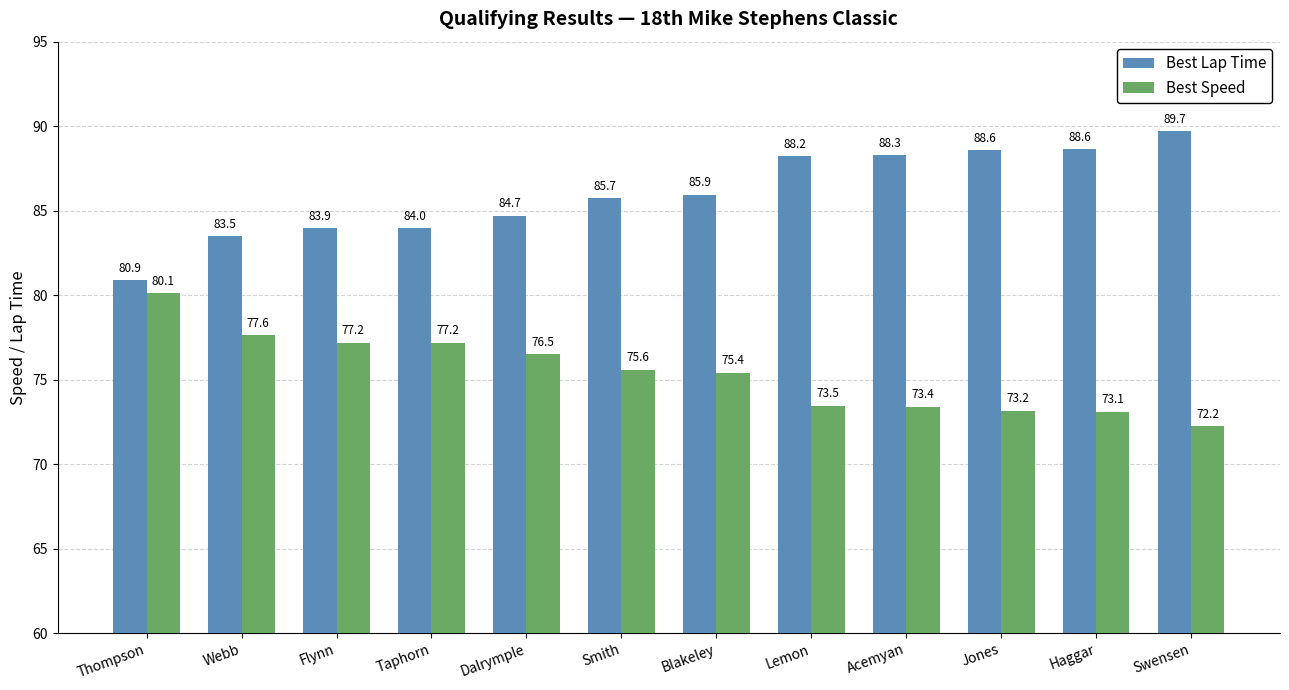

At which label does Best Speed reach its minimum?

Swensen